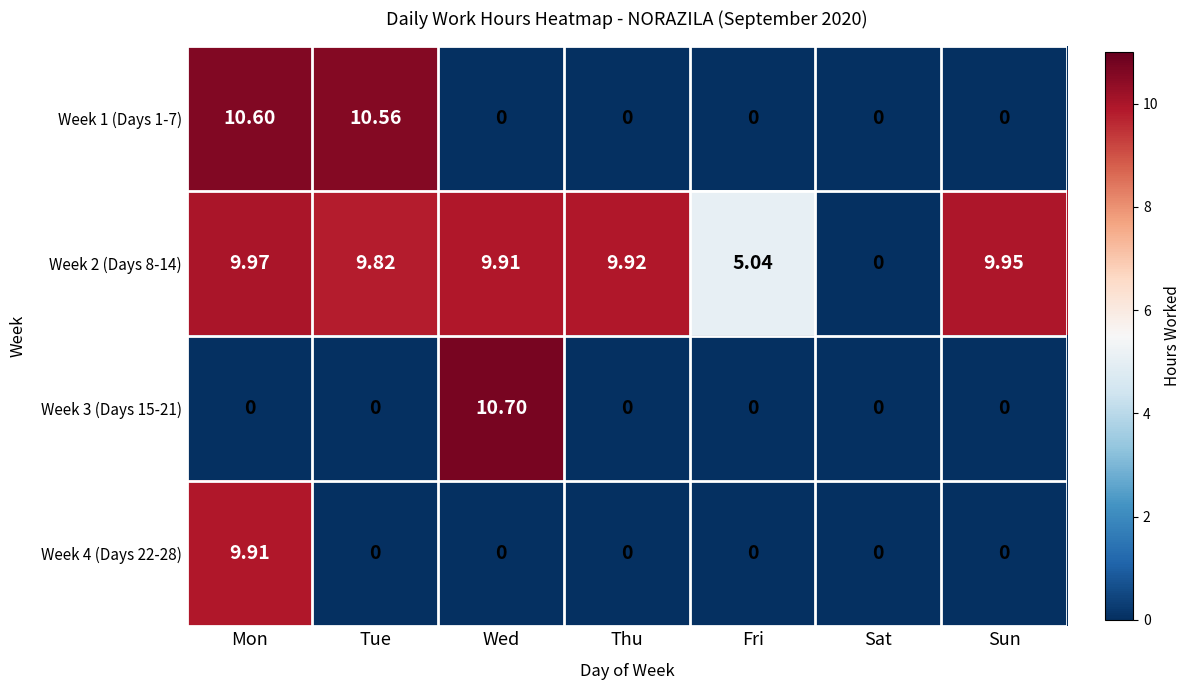

At which label does Week 1 (Days 1-7) reach its peak?

Mon